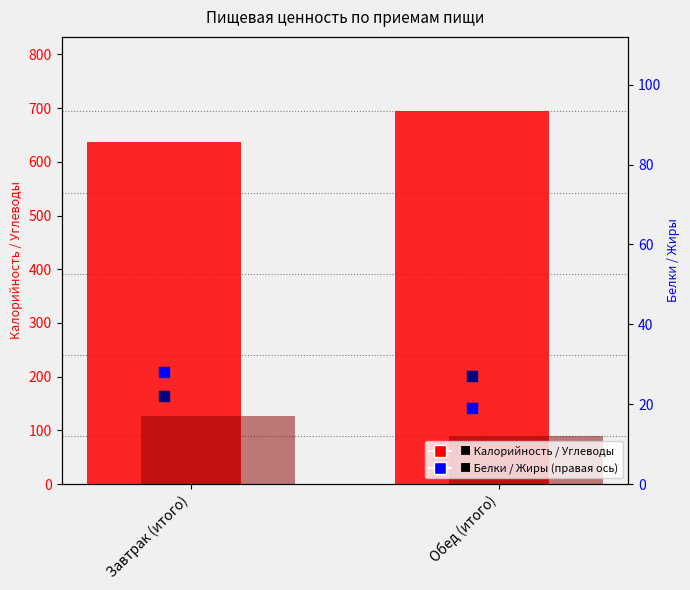

Which series has the largest total across all categories?

Калорийность